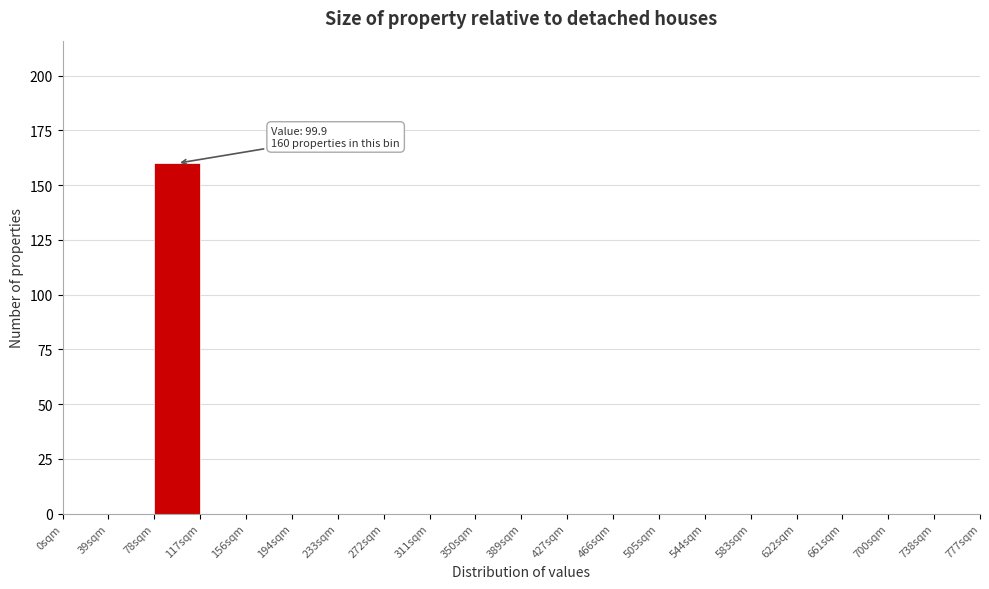

Which range on the x-axis has the tallest bar?

78 to 117